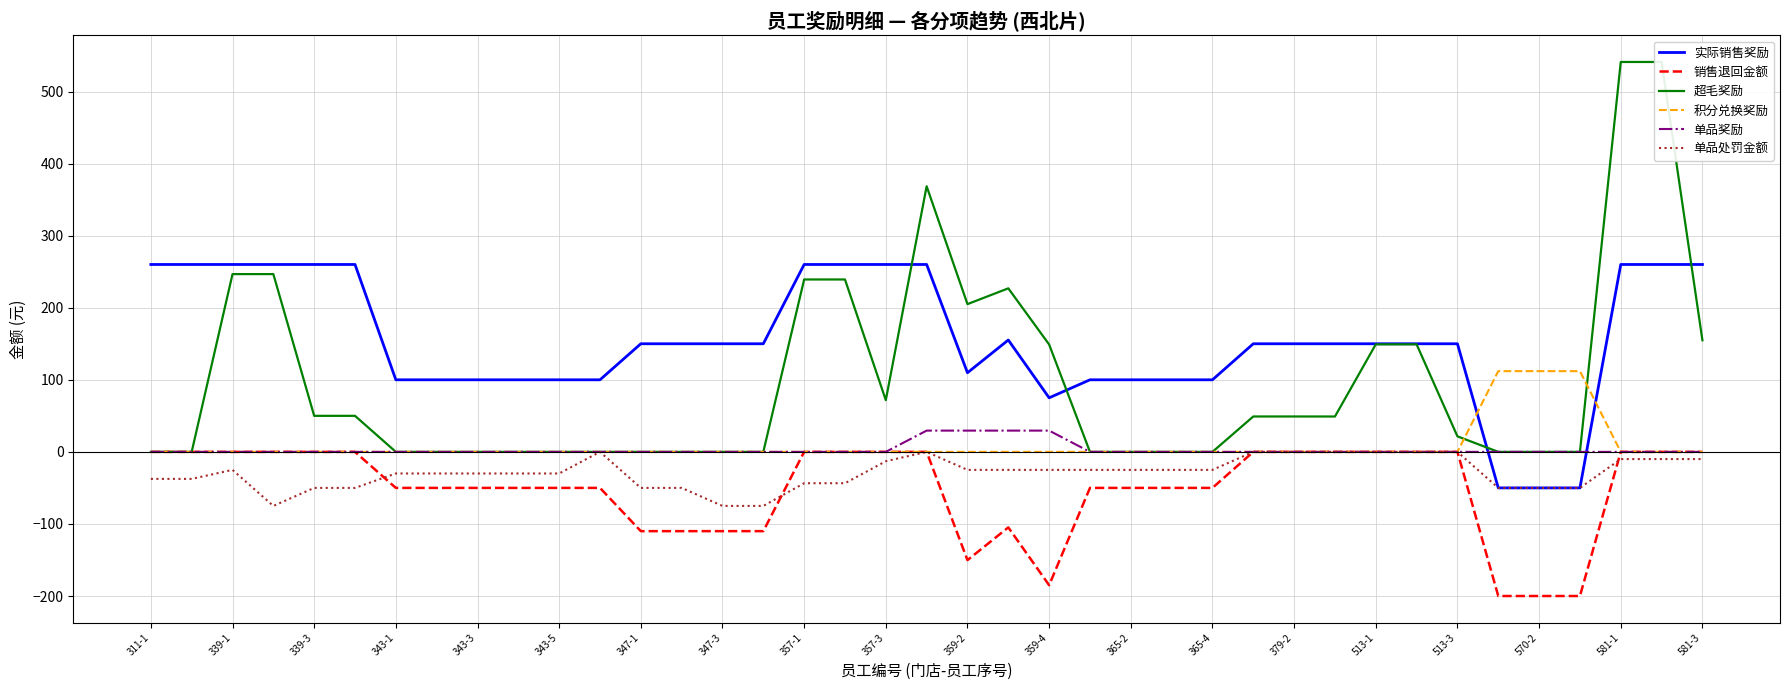

Where does the 实际销售奖励 series first go above 150?

311-1